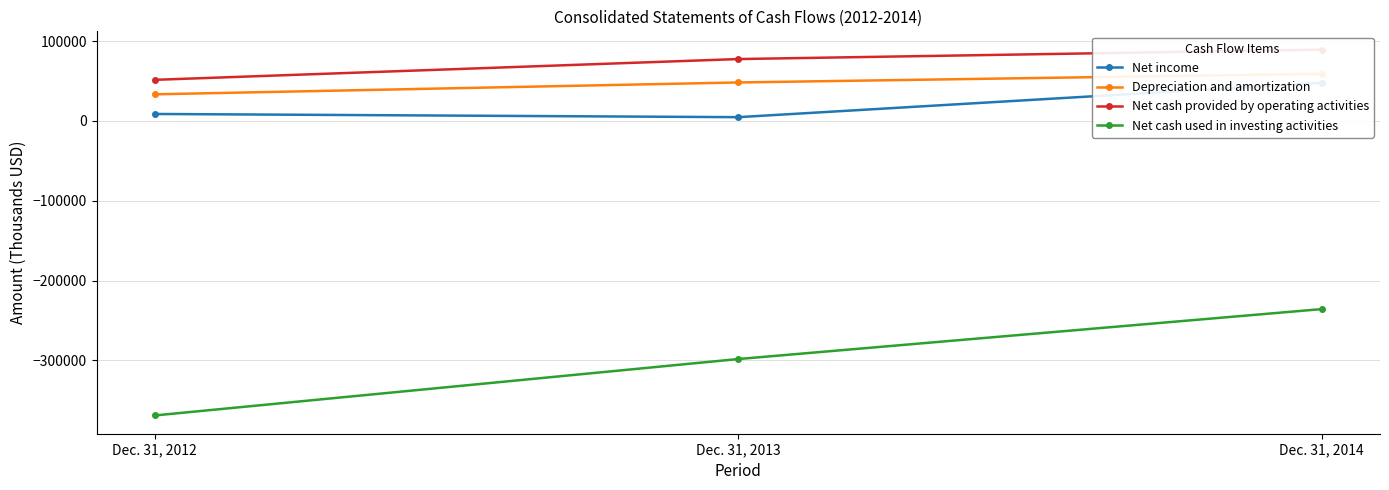

Which series changed the most between Dec. 31, 2012 and Dec. 31, 2013?

Net cash used in investing activities